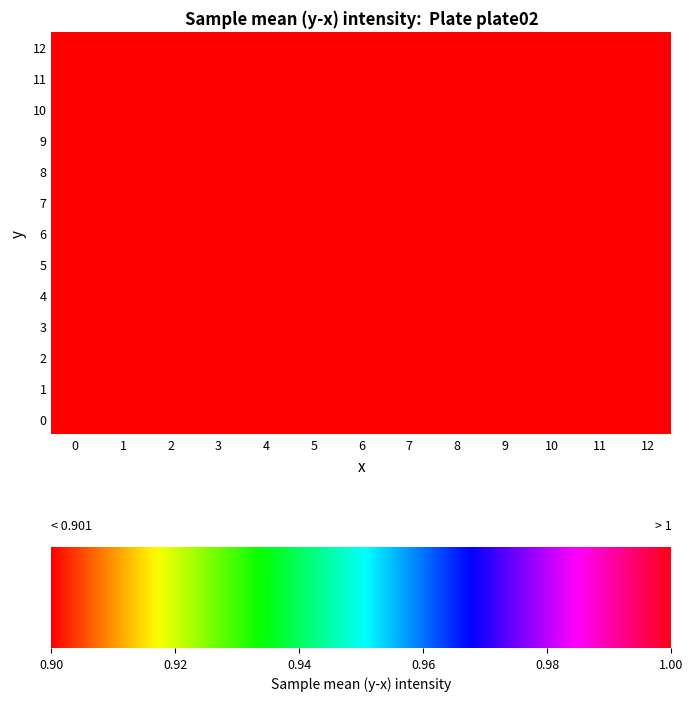

Which series has the largest total across all categories?

00025